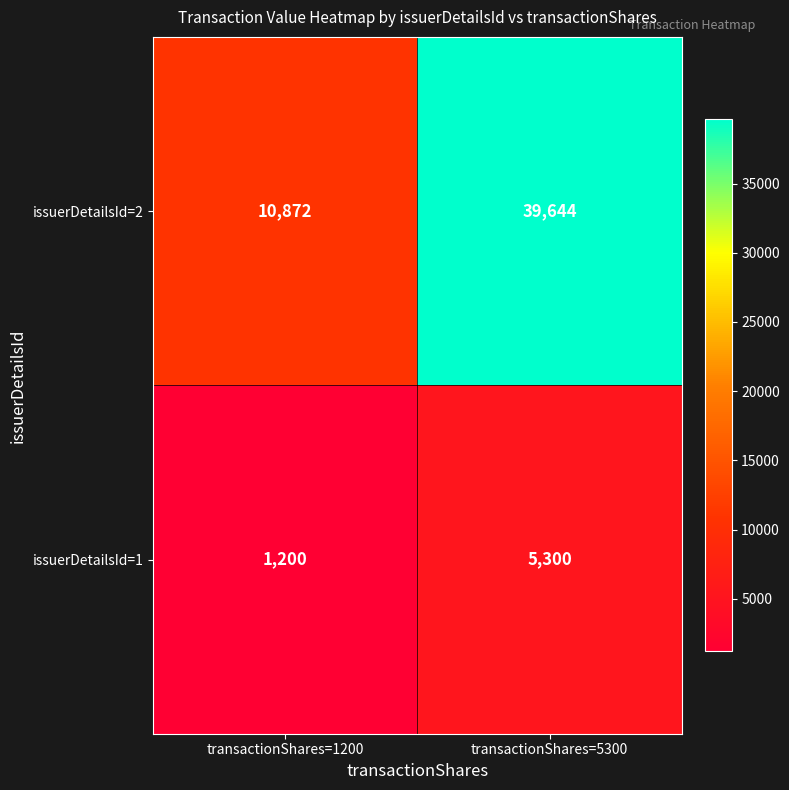

Read the issuerDetailsId=1 value at transactionShares=5300, to the nearest 100.

5300